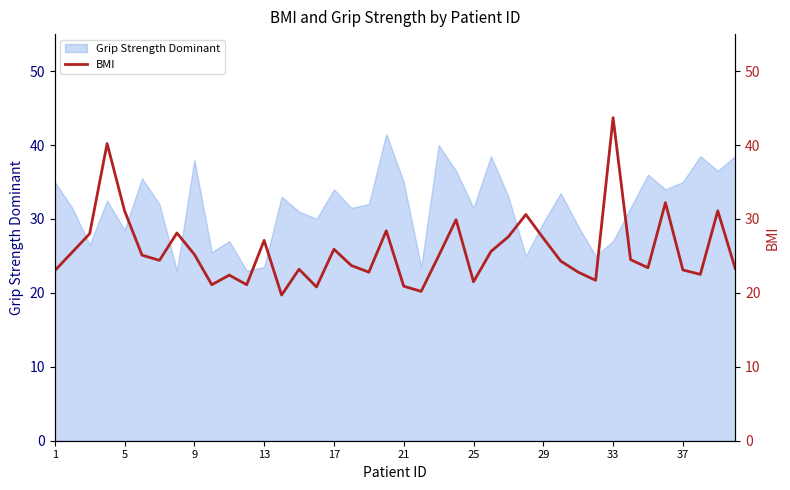

What is the difference between the second highest and minimum values?

20.5